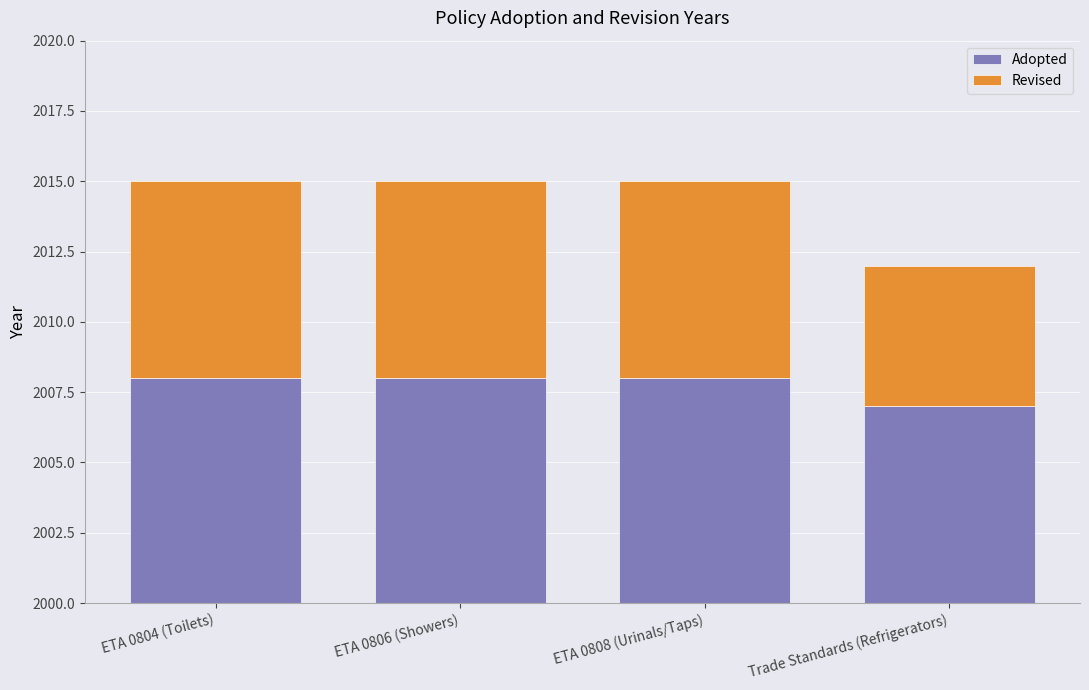

How many distinct data groups are displayed?

2